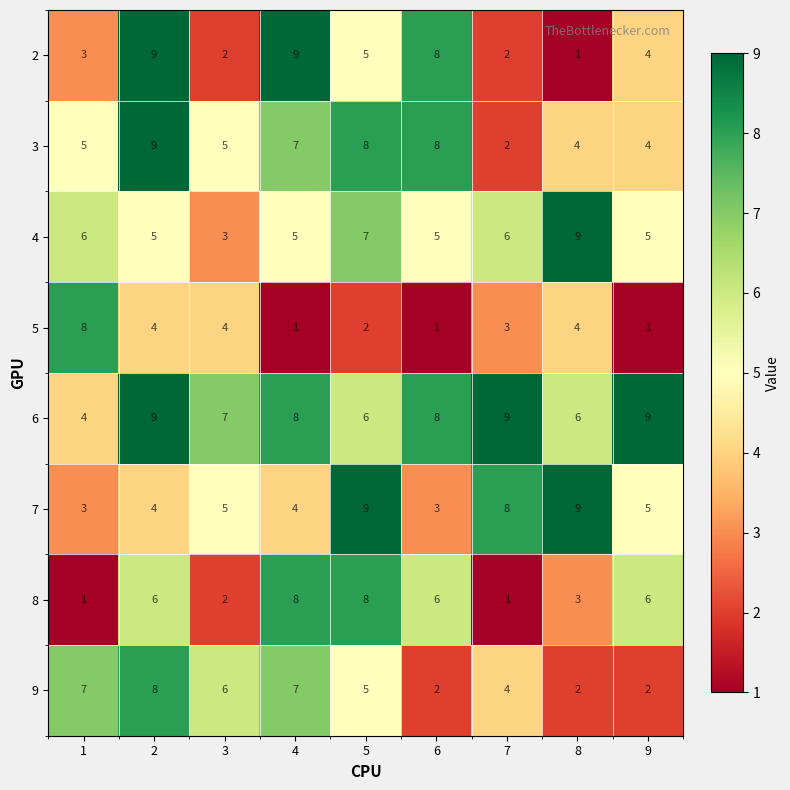

Which series has the widest spread of values?

2